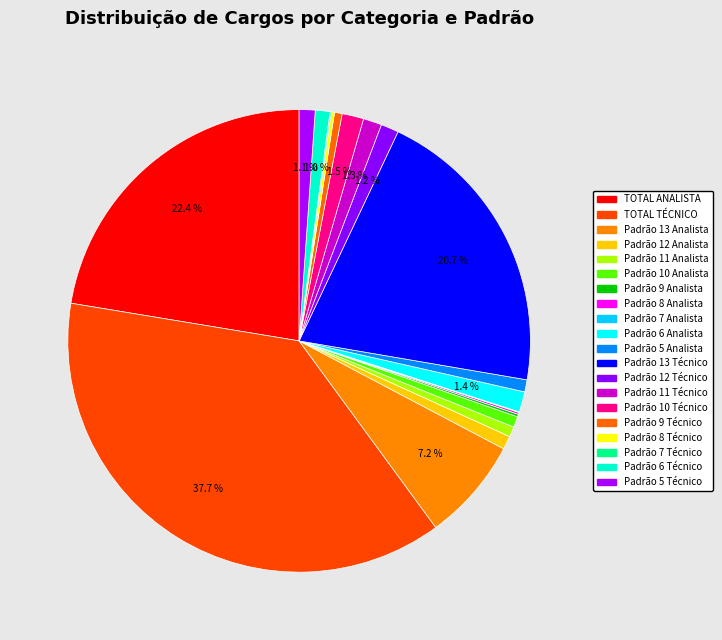

Between Padrão 9 Técnico and Padrão 12 Analista, which is larger?

Padrão 12 Analista